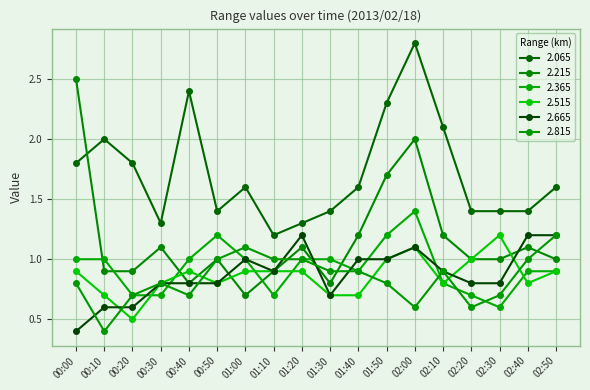

Rank the series by their maximum value, from lowest to highest.

2.515, 2.665, 2.815, 2.365, 2.215, 2.065